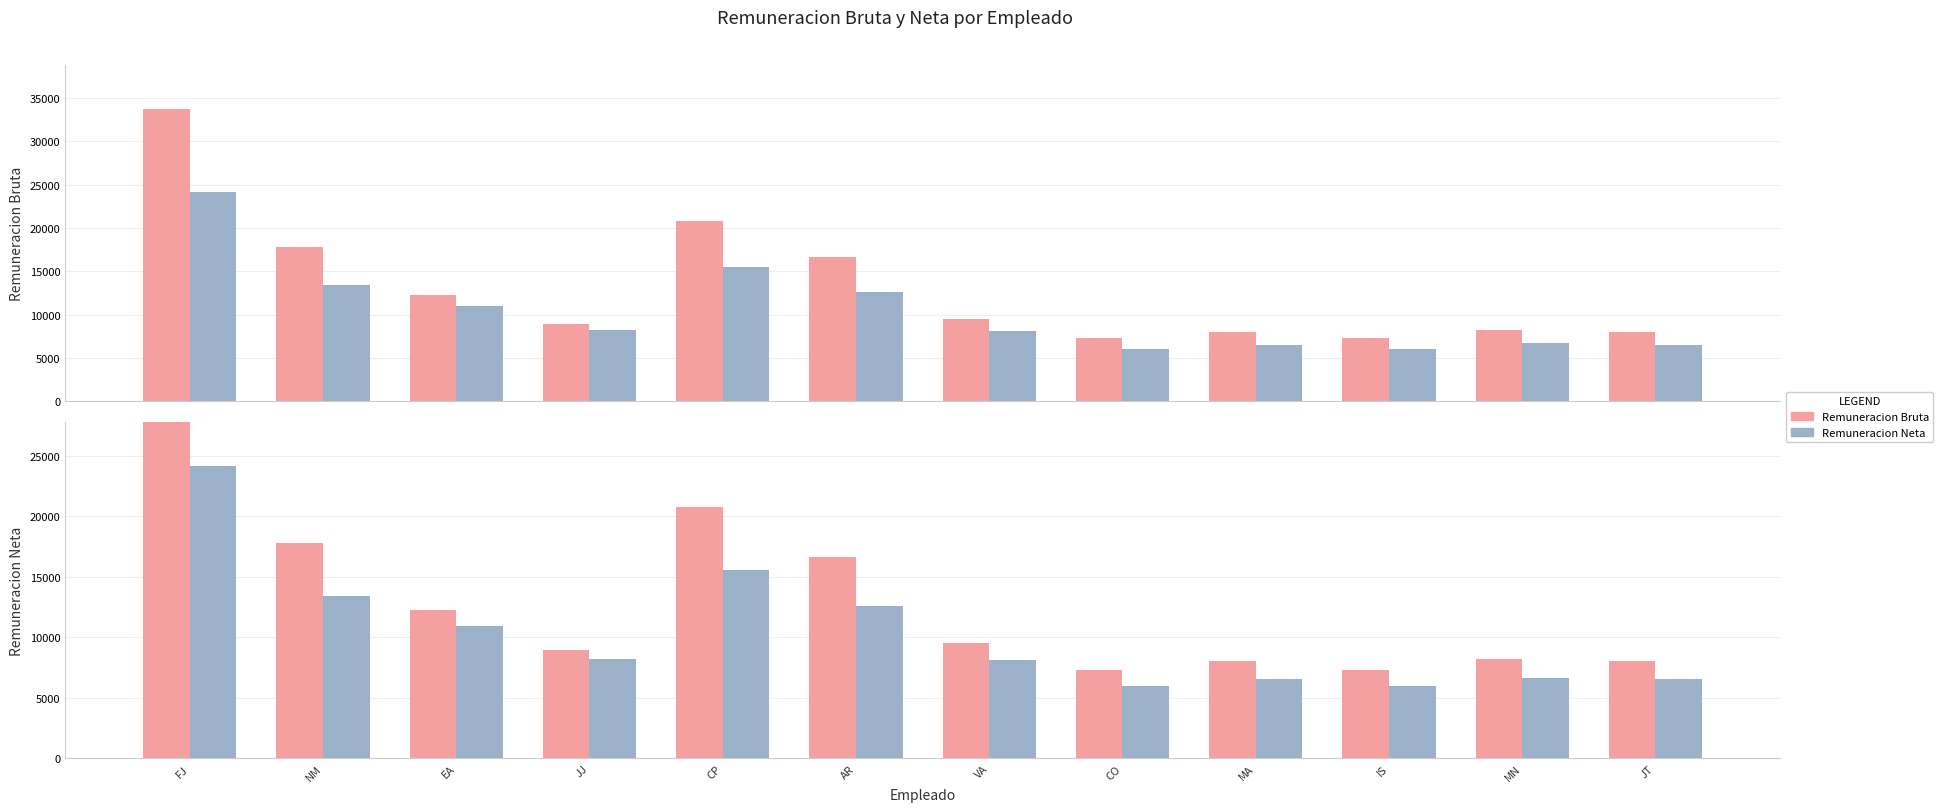

What are all the series names shown in the legend?

Remuneracion Bruta, Remuneracion Neta